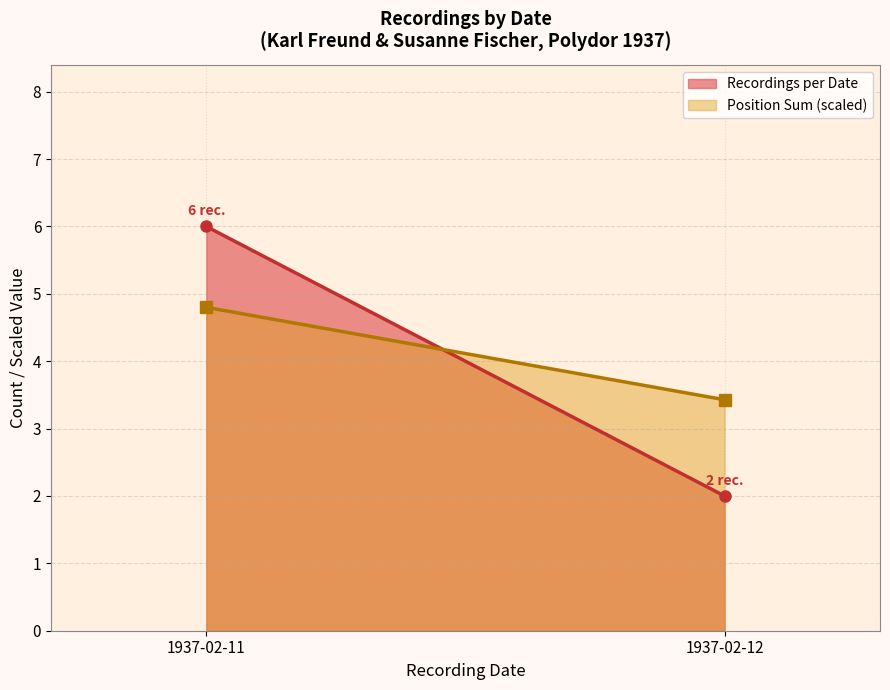

At 1937-02-11, list the series in order from largest to smallest.

Recordings per Date, Position Sum (scaled)